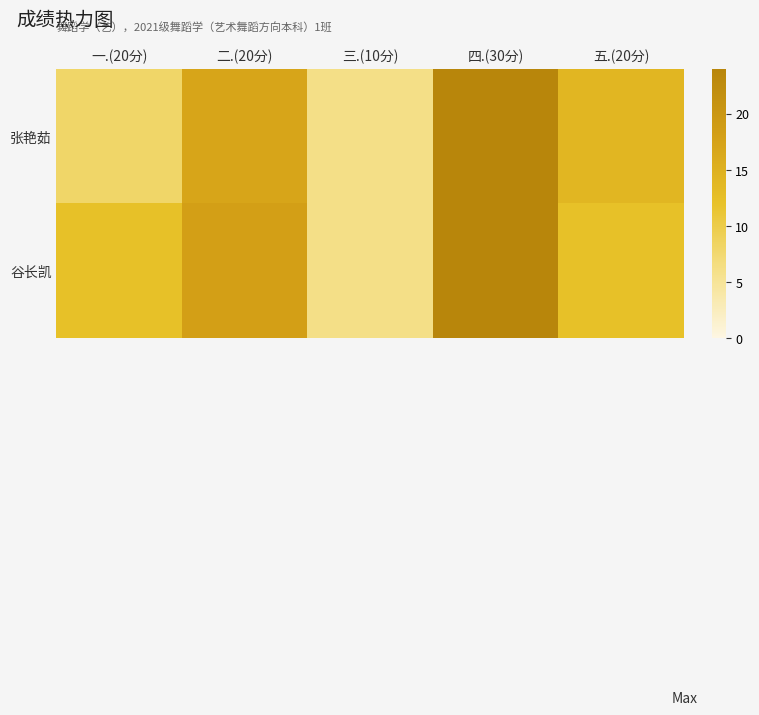

Between 五.(20分) and 一.(20分), which is larger?

五.(20分)